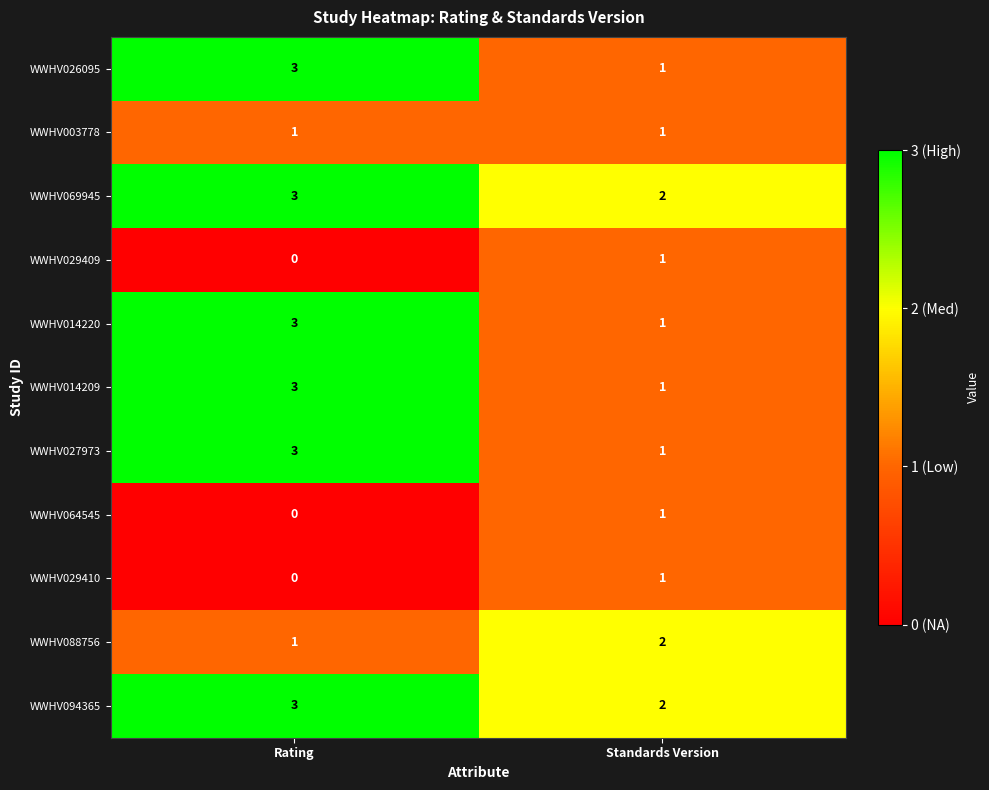

List the labels in order of WWHV069945 value, smallest first.

Standards Version, Rating